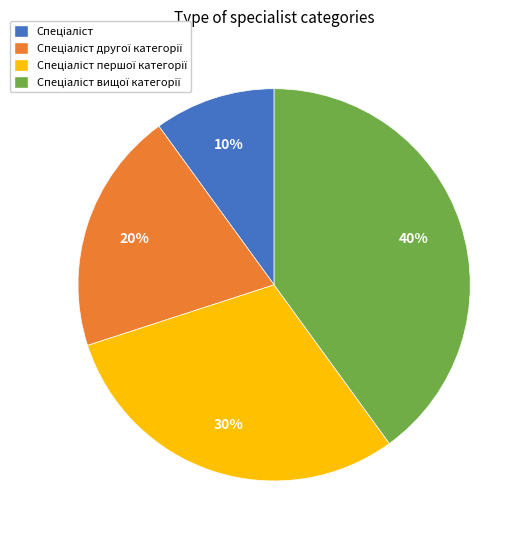

Is there a majority slice in this chart?

No